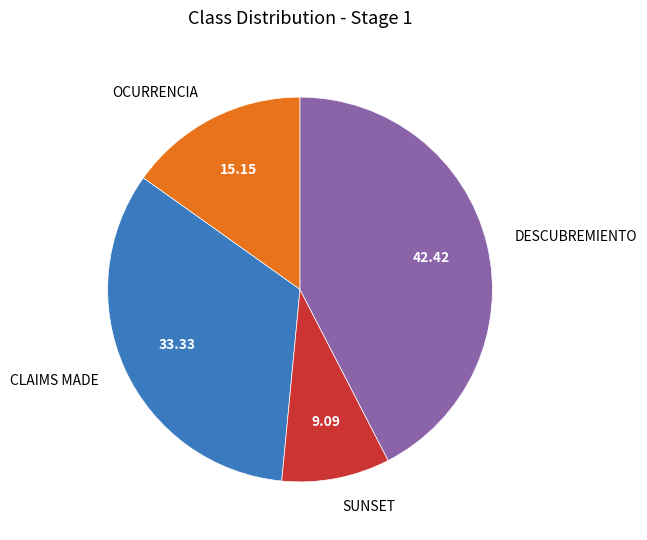

Does CLAIMS MADE represent more than half of the total?

No